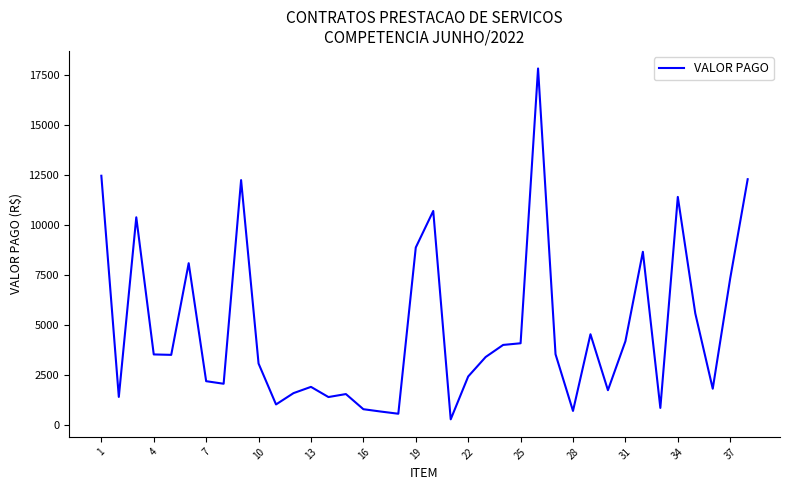

What is the difference between the maximum and second lowest values?

17265.9